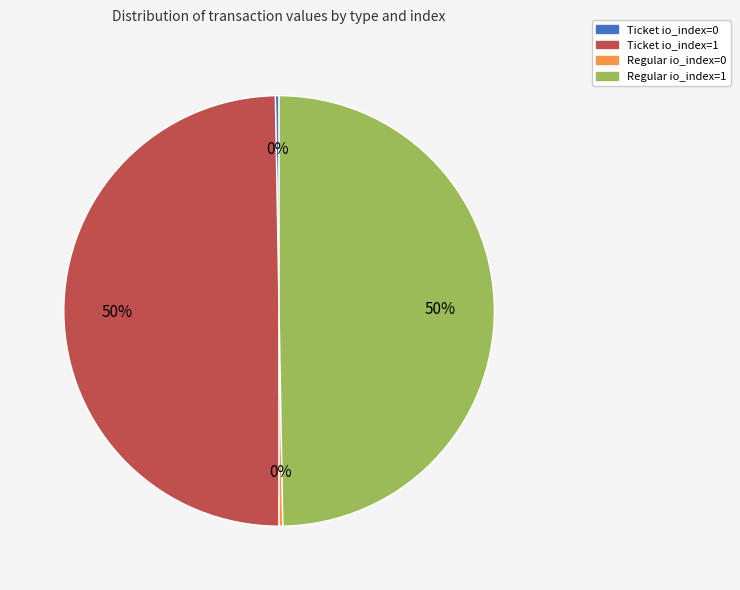

True or false: Regular io_index=1 accounts for 50% of the total.

True